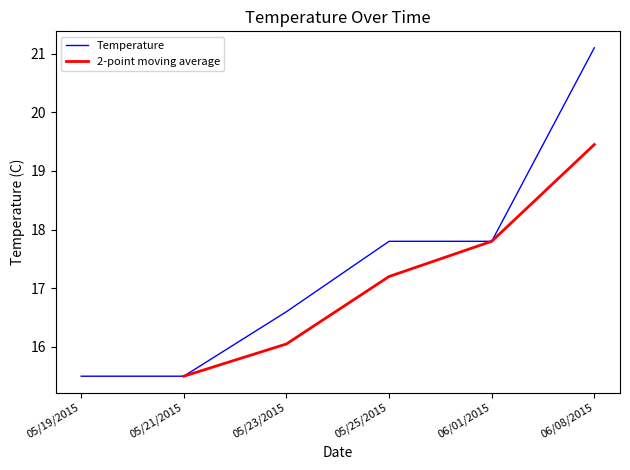

Reading left to right, transcribe all the data shown in this chart.

05/19/2015=15.5	05/21/2015=15.5	05/23/2015=16.6	05/25/2015=17.8	06/01/2015=17.8	06/08/2015=21.1